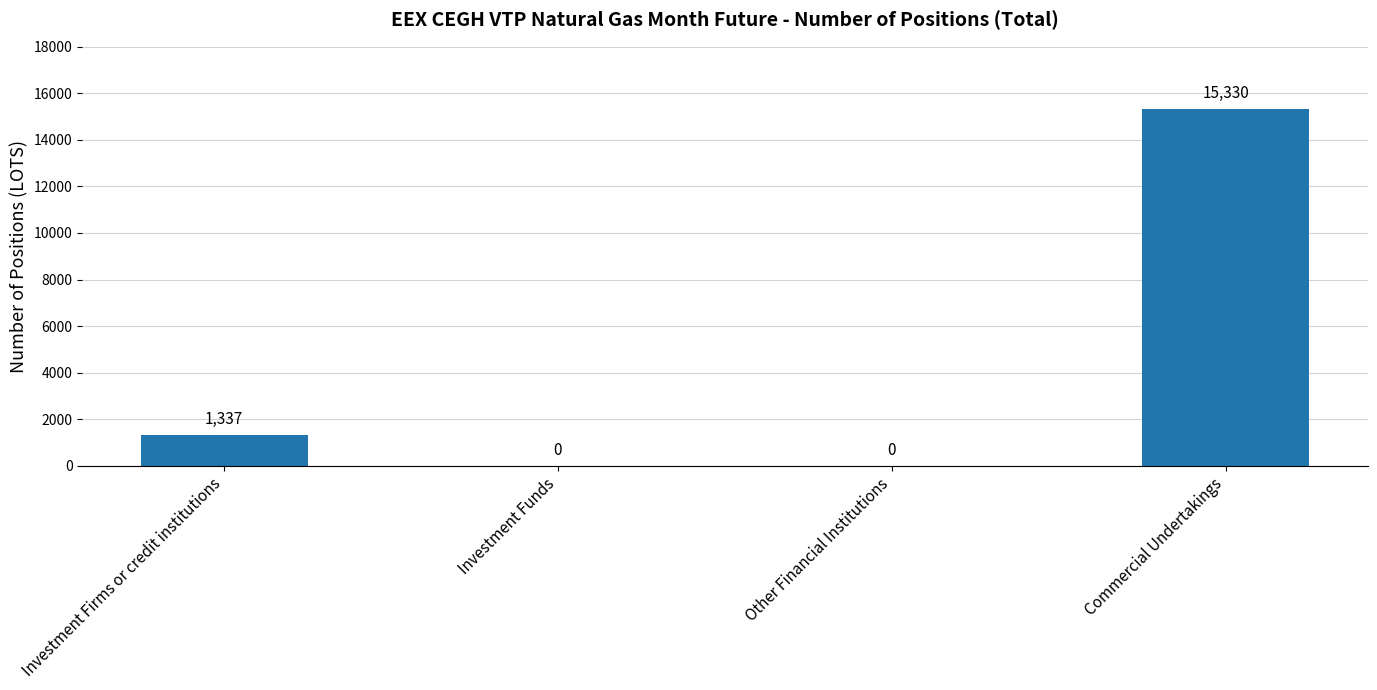

What is the sum of all values?

16667